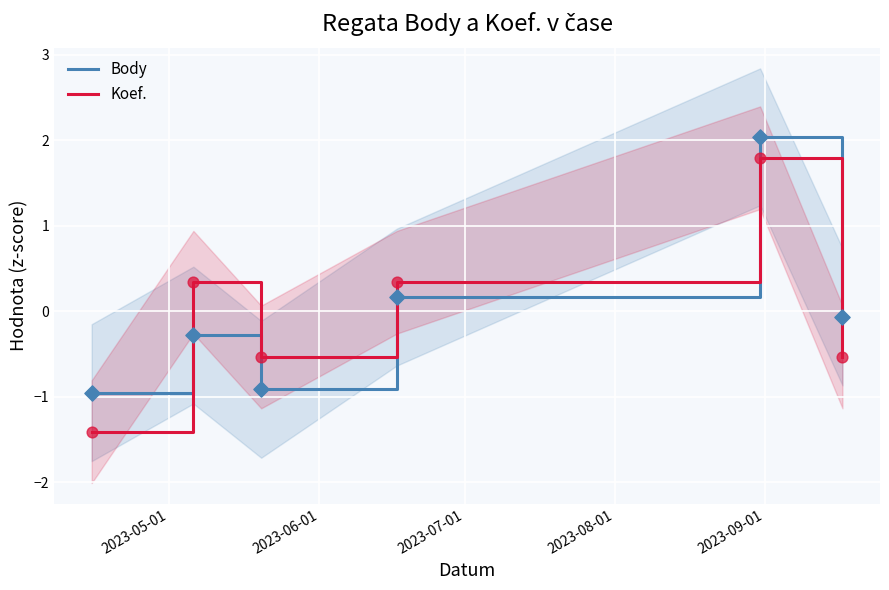

At how many categories does at least one series exceed 1?

1